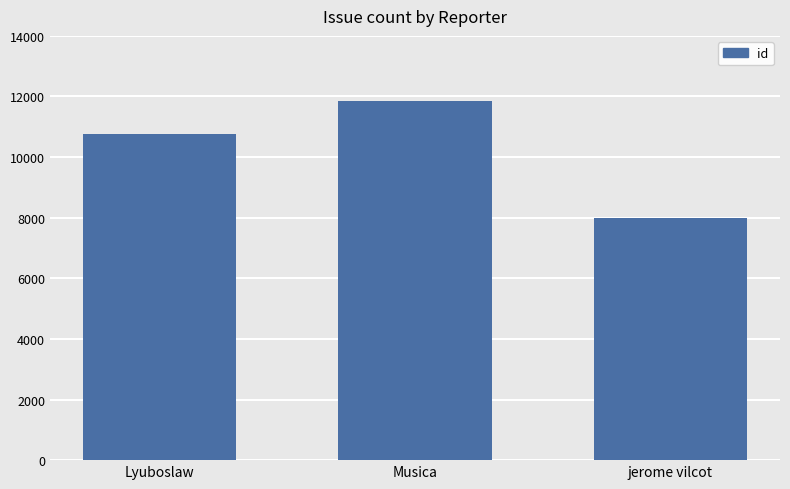

How many categories are shown in the chart?

3